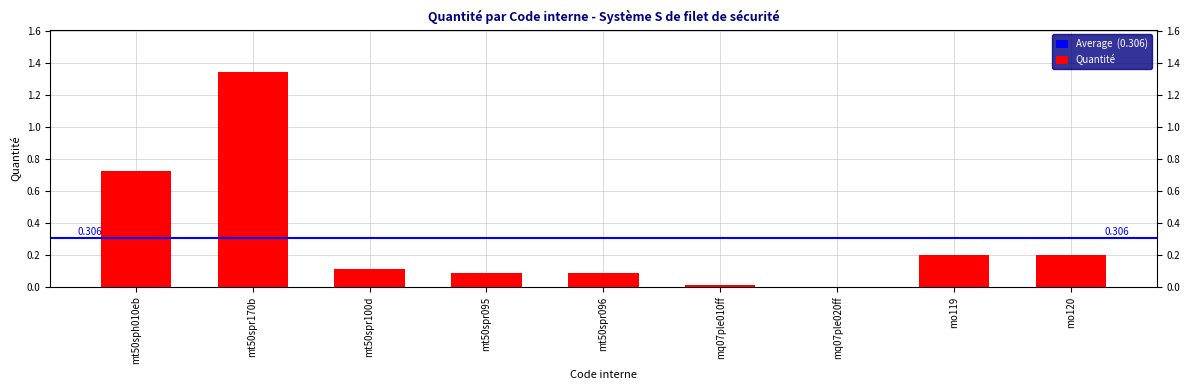

Which label corresponds to the smallest value in the chart?

mq07ple020ff